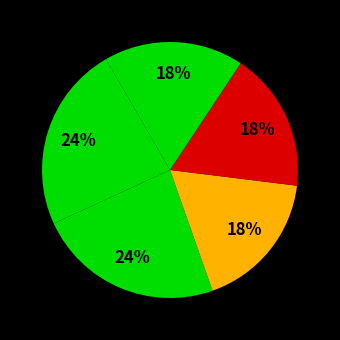

Rank the categories by value from lowest to highest.

My Life in the Fish Tank, Out of Bounds, Elle of the Ball, Boulevard of Dreams, Fearless